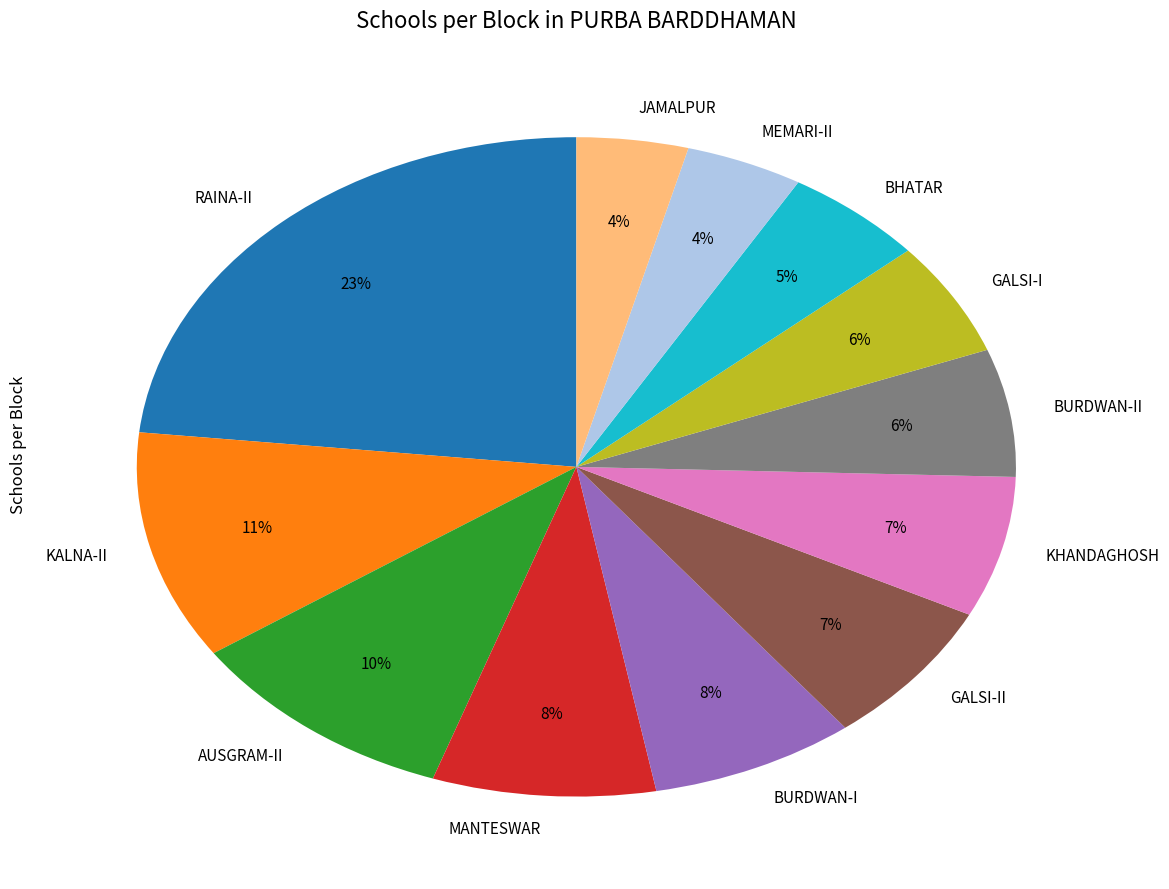

Does any single category account for the majority?

No